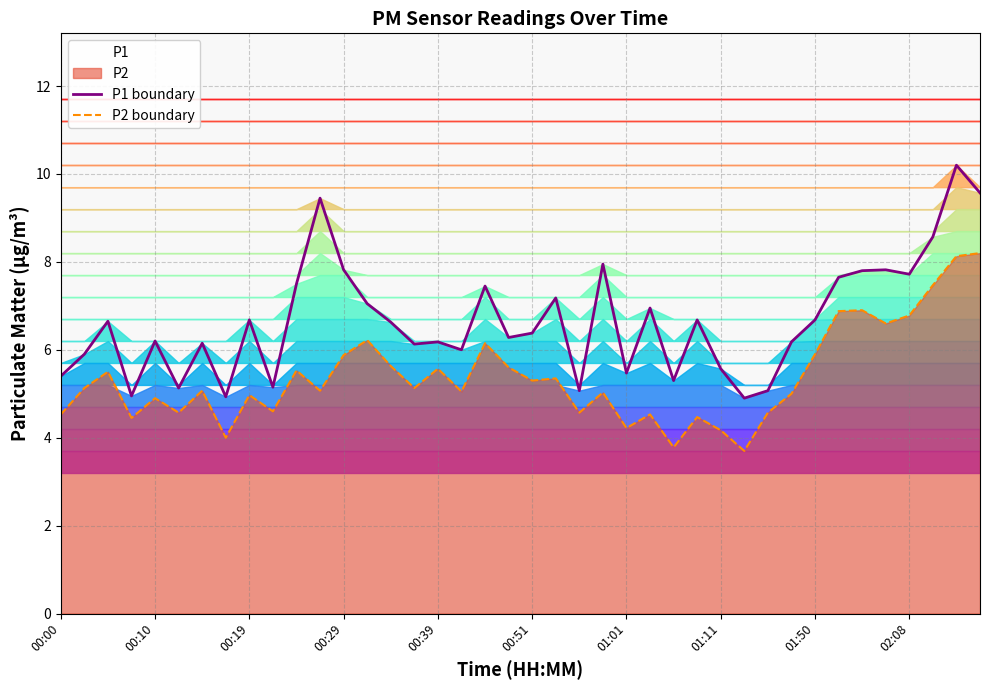

What is the greatest value displayed?

10.2